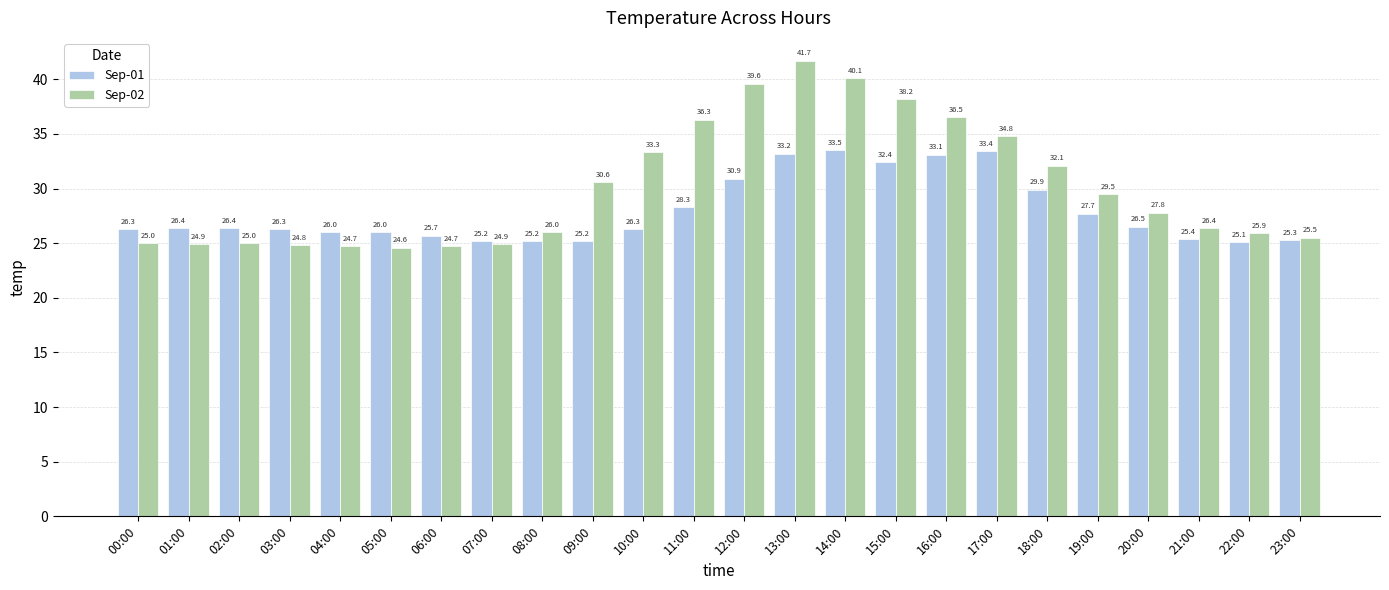

Reading left to right, extract all data points from this chart.

Sep-01: 00:00=26.3	01:00=26.4	02:00=26.4	03:00=26.3	04:00=26.0	05:00=26.0	06:00=25.7	07:00=25.2	08:00=25.2	09:00=25.2	10:00=26.3	11:00=28.3	12:00=30.9	13:00=33.2	14:00=33.5	15:00=32.4	16:00=33.1	17:00=33.4	18:00=29.9	19:00=27.7	20:00=26.5	21:00=25.4	22:00=25.1	23:00=25.3
Sep-02: 00:00=25.0	01:00=24.9	02:00=25.0	03:00=24.8	04:00=24.7	05:00=24.6	06:00=24.7	07:00=24.9	08:00=26.0	09:00=30.6	10:00=33.3	11:00=36.3	12:00=39.6	13:00=41.7	14:00=40.1	15:00=38.2	16:00=36.5	17:00=34.8	18:00=32.1	19:00=29.5	20:00=27.8	21:00=26.4	22:00=25.9	23:00=25.5